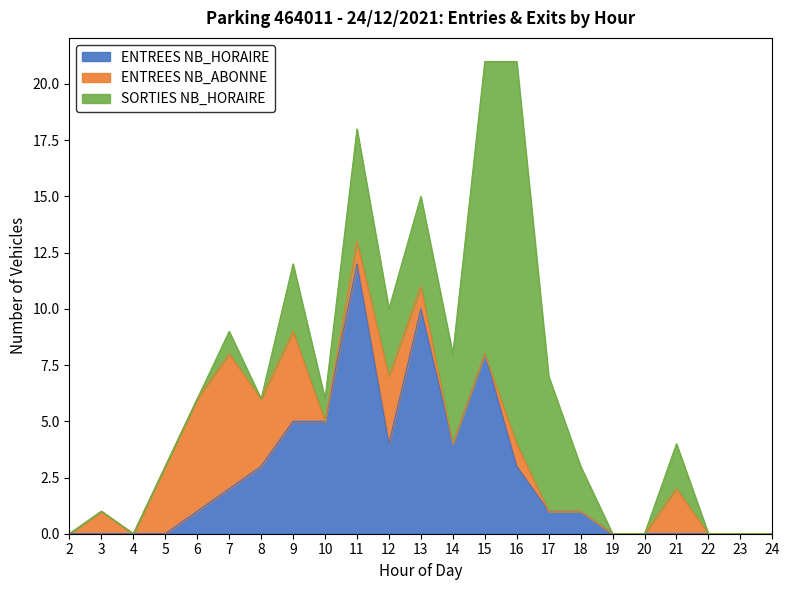

Reading left to right, extract all data points from this chart.

ENTREES NB_HORAIRE: 0	0	0	0	1	2	3	5	5	12	4	10	4	8	3	1	1	0	0	0	0	0	0
ENTREES NB_ABONNE: 0	1	0	3	5	6	3	4	0	1	3	1	0	0	1	0	0	0	0	2	0	0	0
SORTIES NB_HORAIRE: 0	0	0	0	0	1	0	3	1	5	3	4	4	13	17	6	2	0	0	2	0	0	0